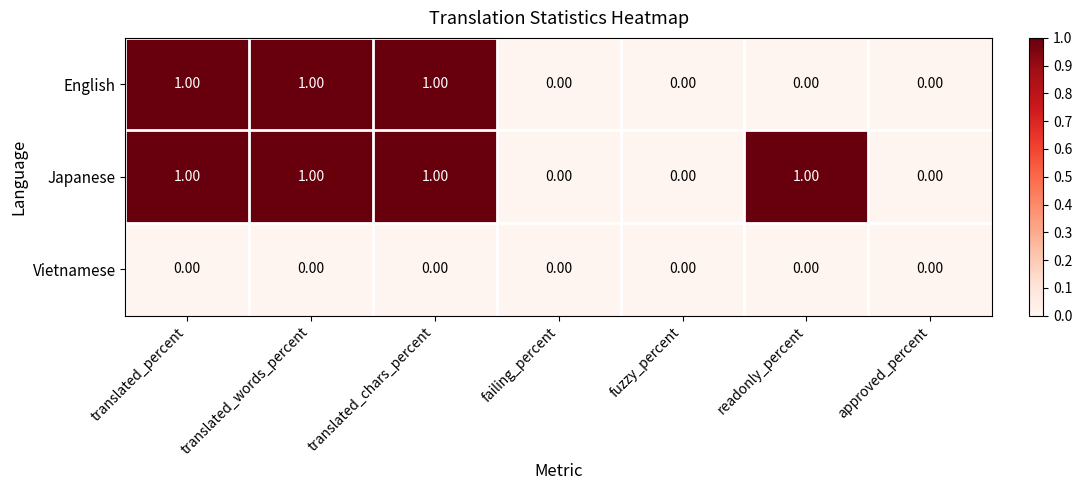

Rank the series by their average value, from lowest to highest.

Vietnamese, English, Japanese